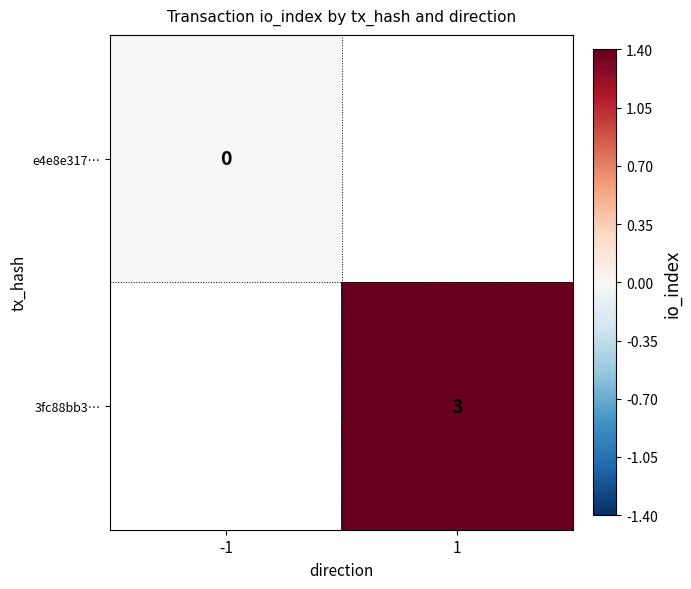

At how many categories does at least one series exceed 0?

1